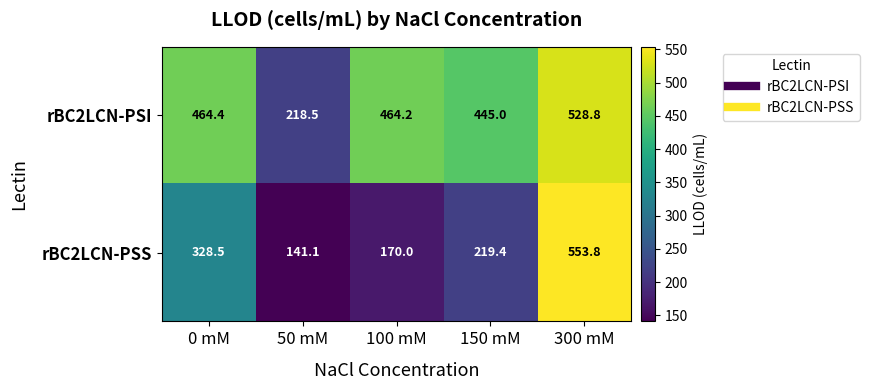

At which label is rBC2LCN-PSS closest to 347?

0 mM